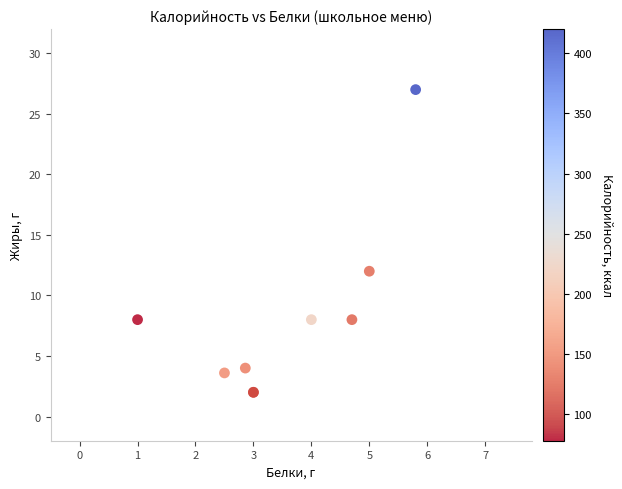

What Y value in the scatter plot is closest to 14?

12.0